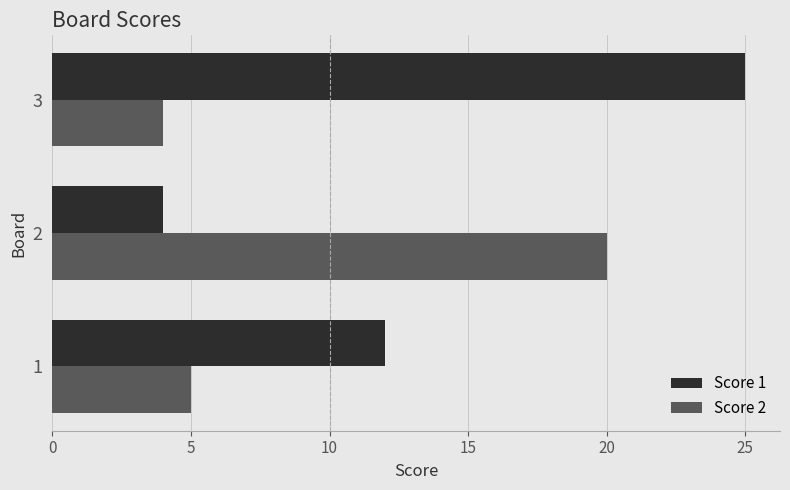

What is the highest value of the Score 1 series?

25